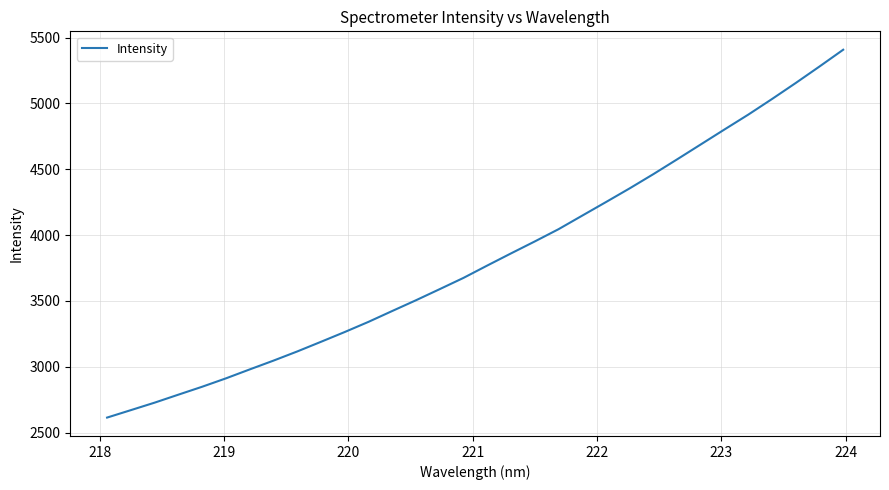

What is the average value?

3824.9